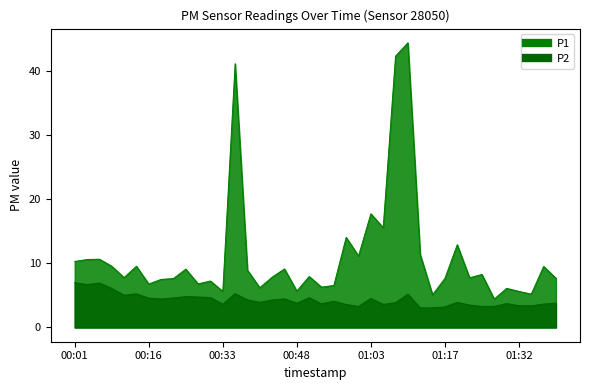

At which category is the sum across all series the highest?

01:10